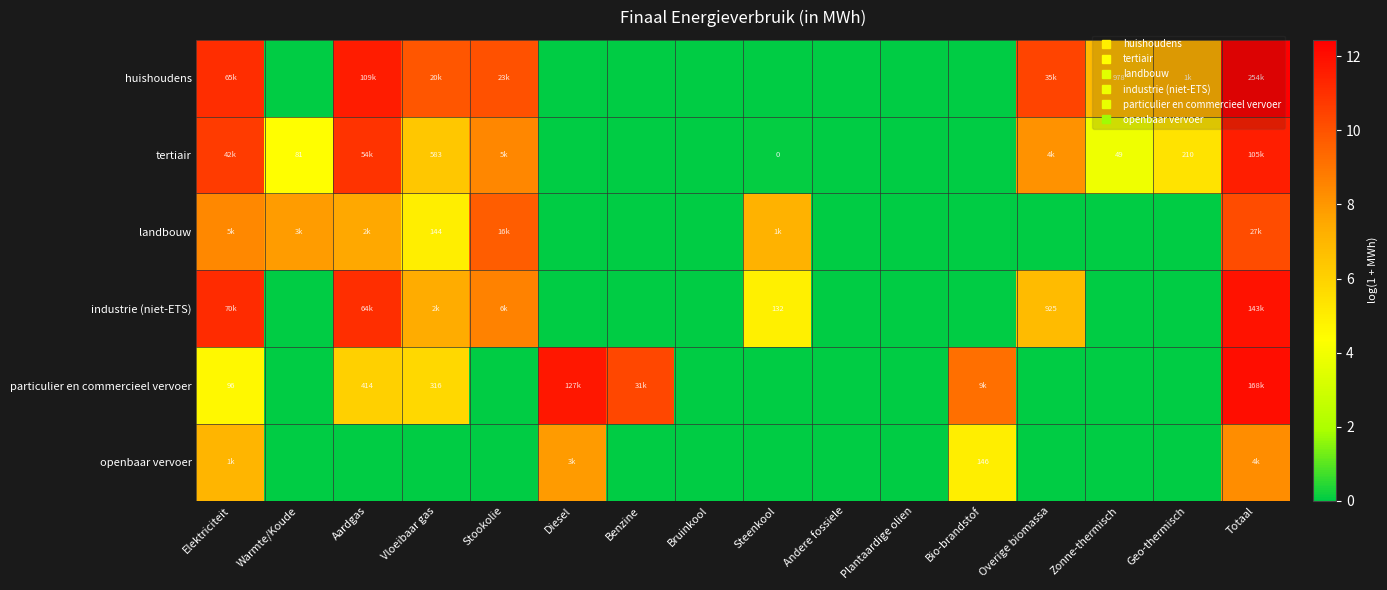

List the labels in order of huishoudens value, largest first.

Totaal, Aardgas, Elektriciteit, Overige biomassa, Stookolie, Vloeibaar gas, Geo-thermisch, Zonne-thermisch, Warmte/Koude, Diesel, Benzine, Bruinkool, Steenkool, Andere fossiele, Plantaardige olien, Bio-brandstof